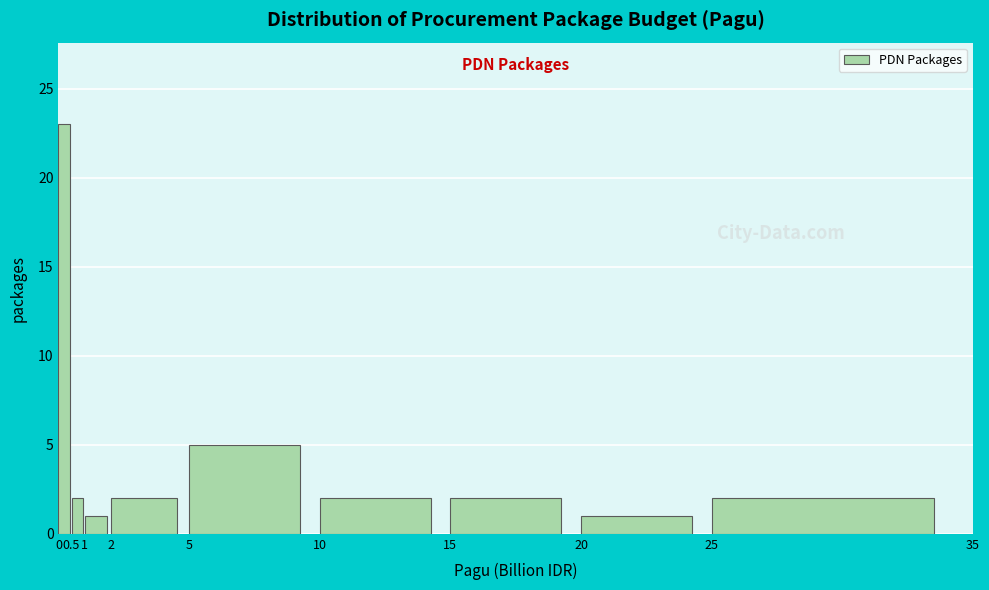

How tall is the bar that spans 15 to 20 on the x-axis? The values are not printed on the chart, so give them approximately, as read against the axis.

2